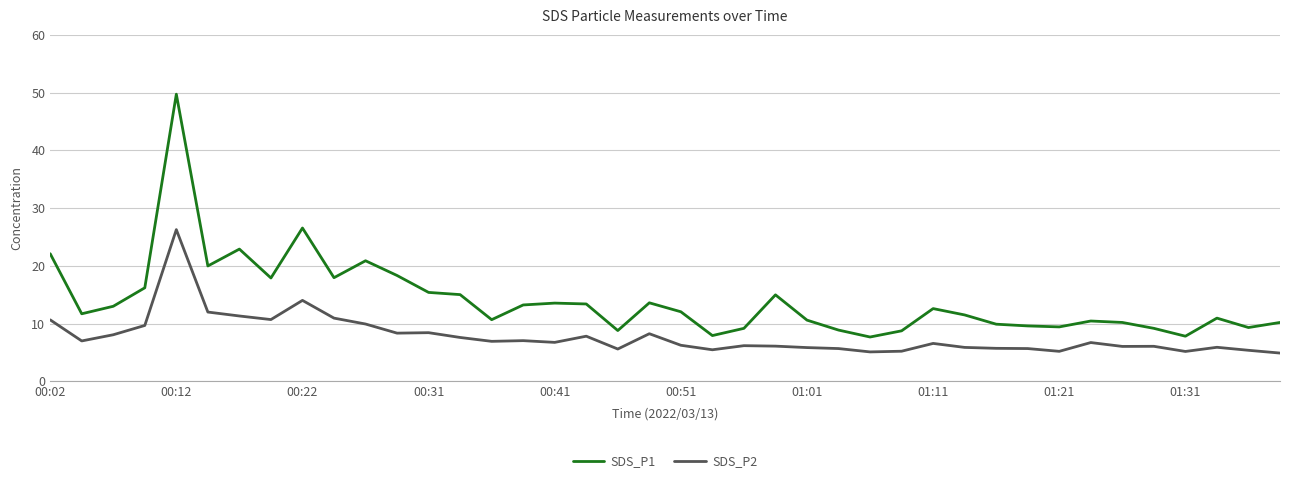

True or false: SDS_P1 and SDS_P2 cross at least once.

False